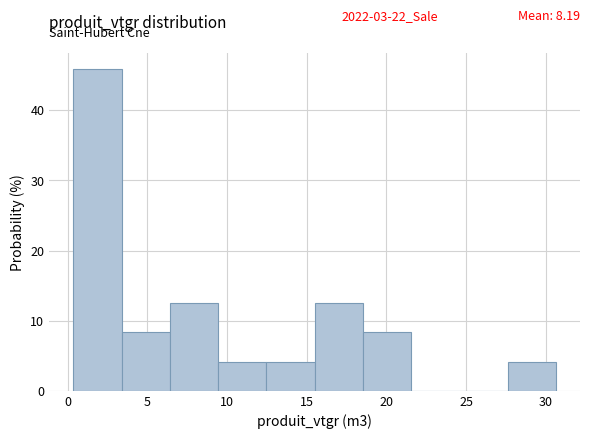

Over which range of the x-axis is the bar tallest?

0.5 to 3.5